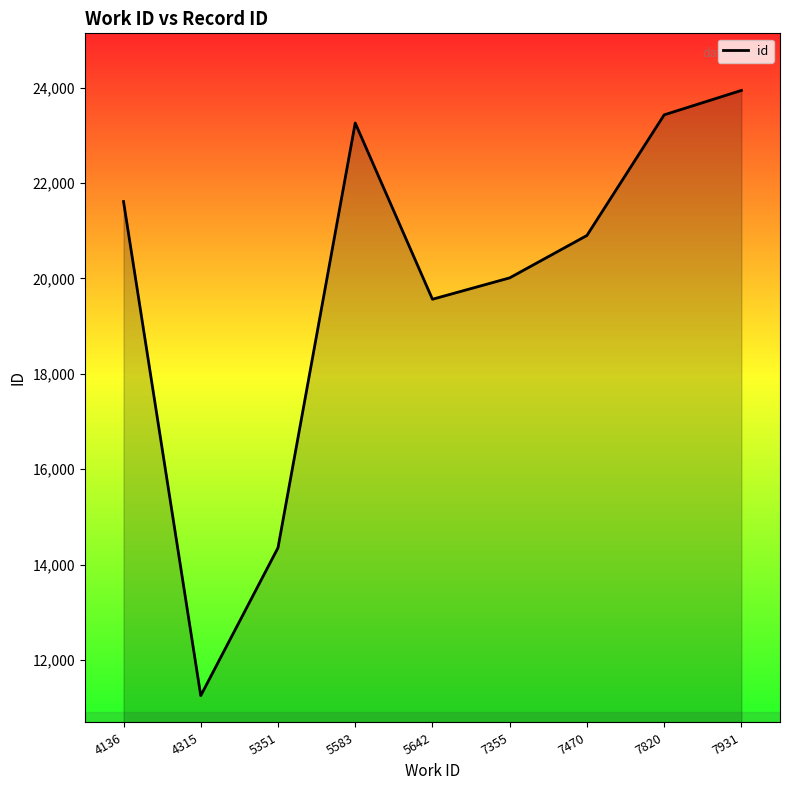

What is the change in value from 4136 to 4315?

-10359